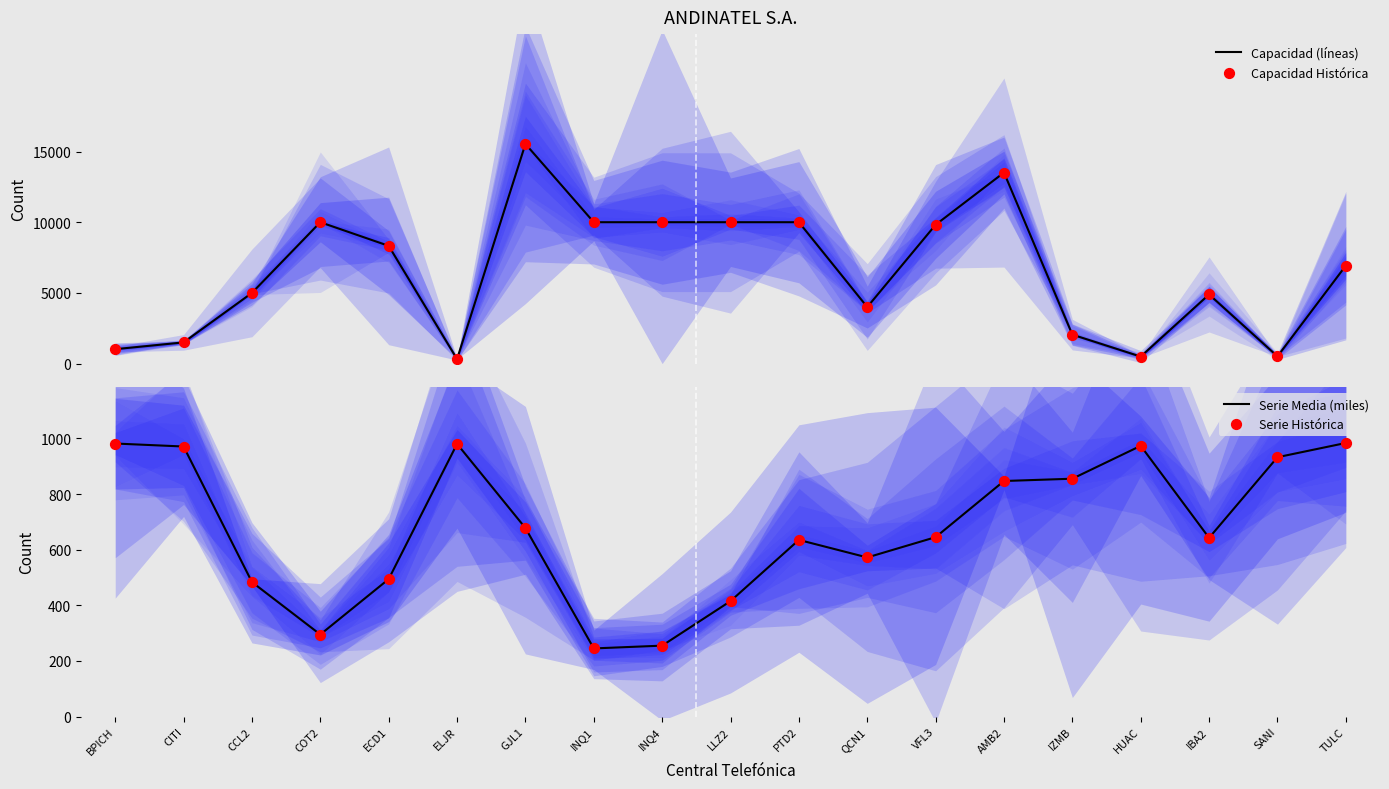

What is the total value across all series at CCL2?

10967.0